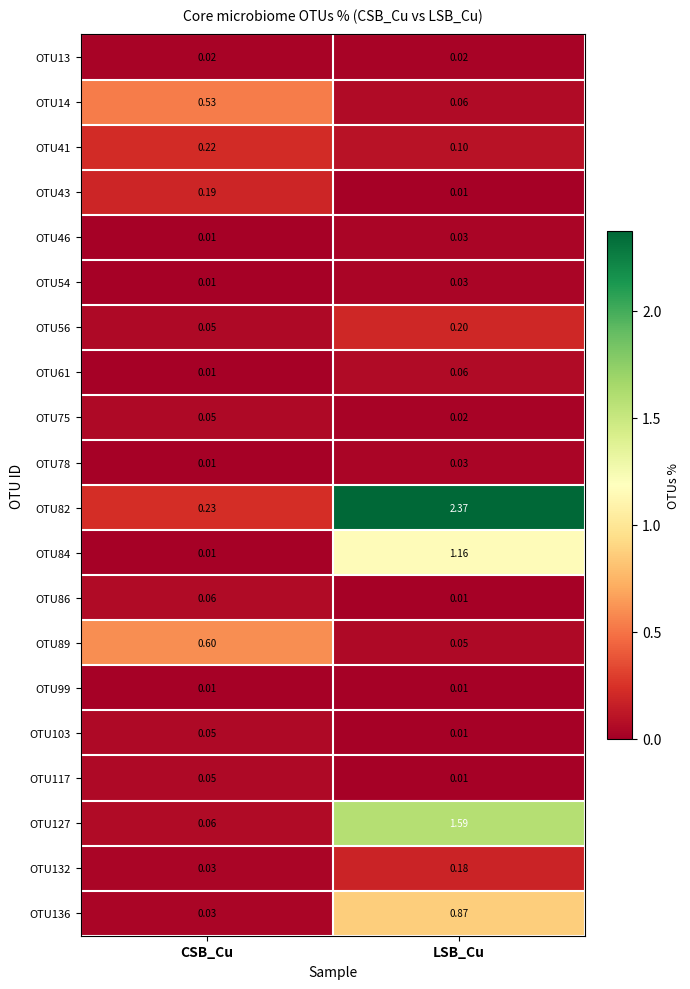

At which category is the sum across all series the highest?

LSB_Cu